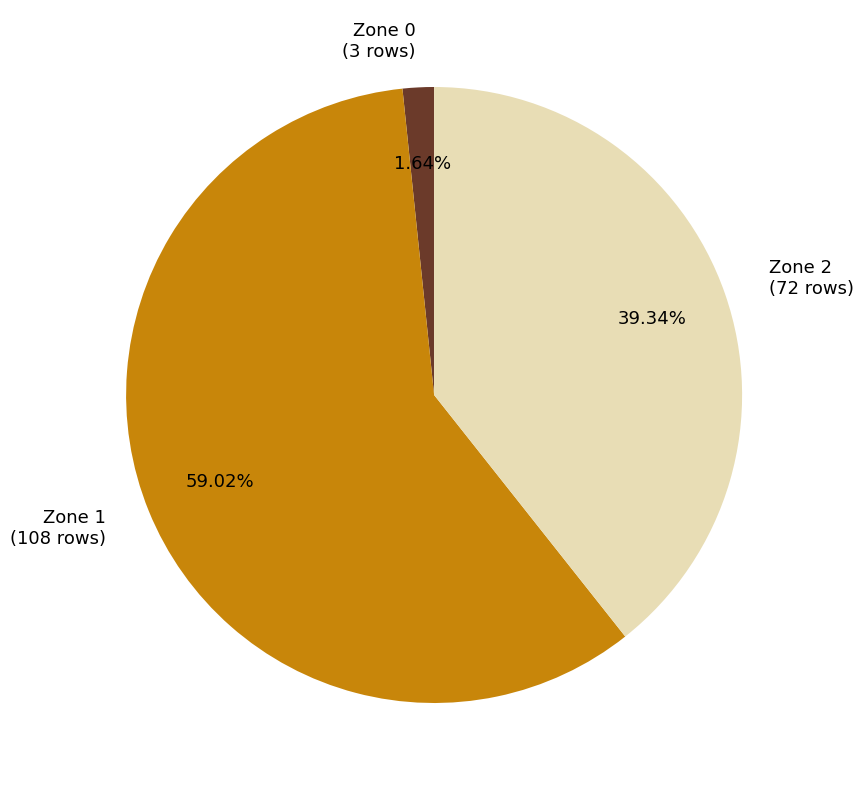

How many slices are in this pie chart?

3